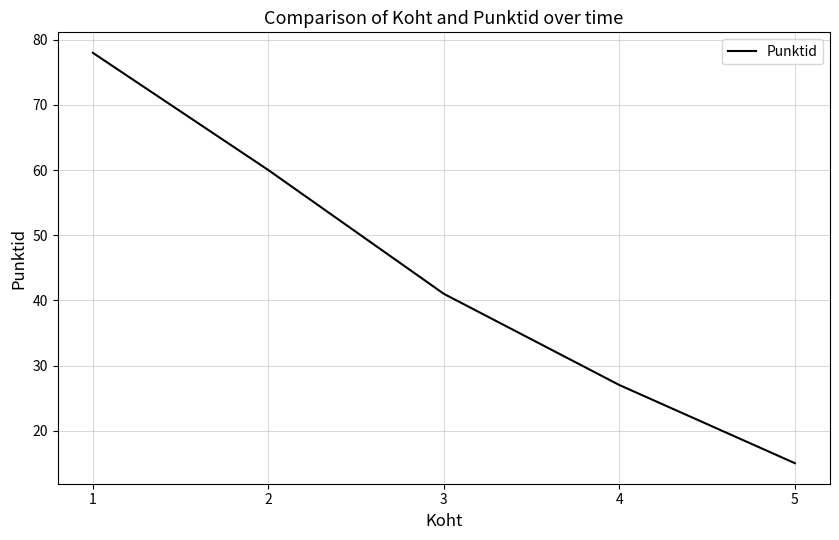

True or false: there are more than 0 points higher than both neighbors.

False